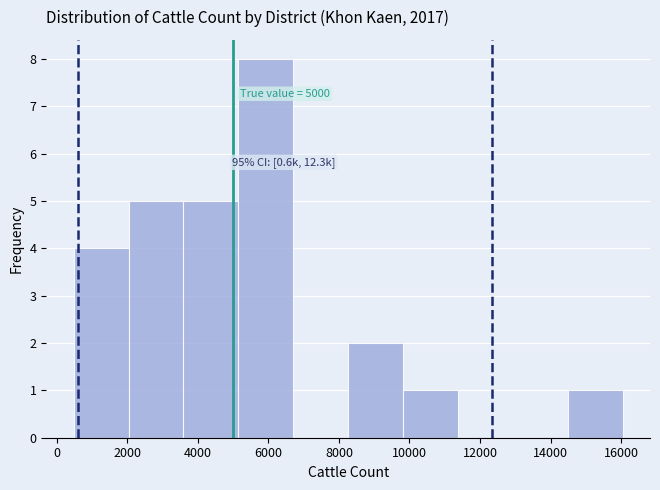

Over which range of the x-axis is the bar tallest?

5200 to 6800